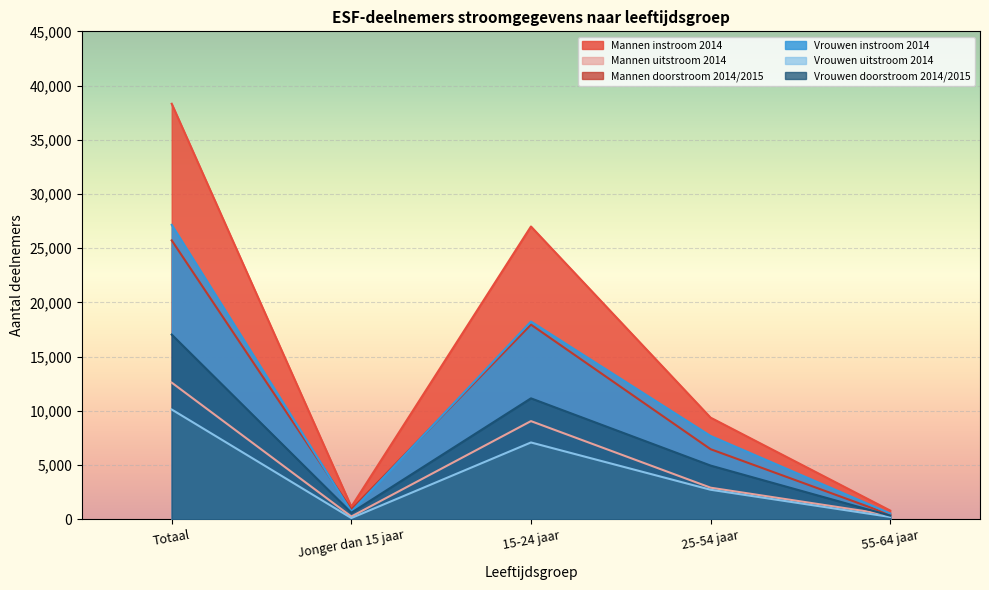

True or false: Vrouwen doorstroom 2014/2015 has a value of 4950 at 25-54 jaar.

True